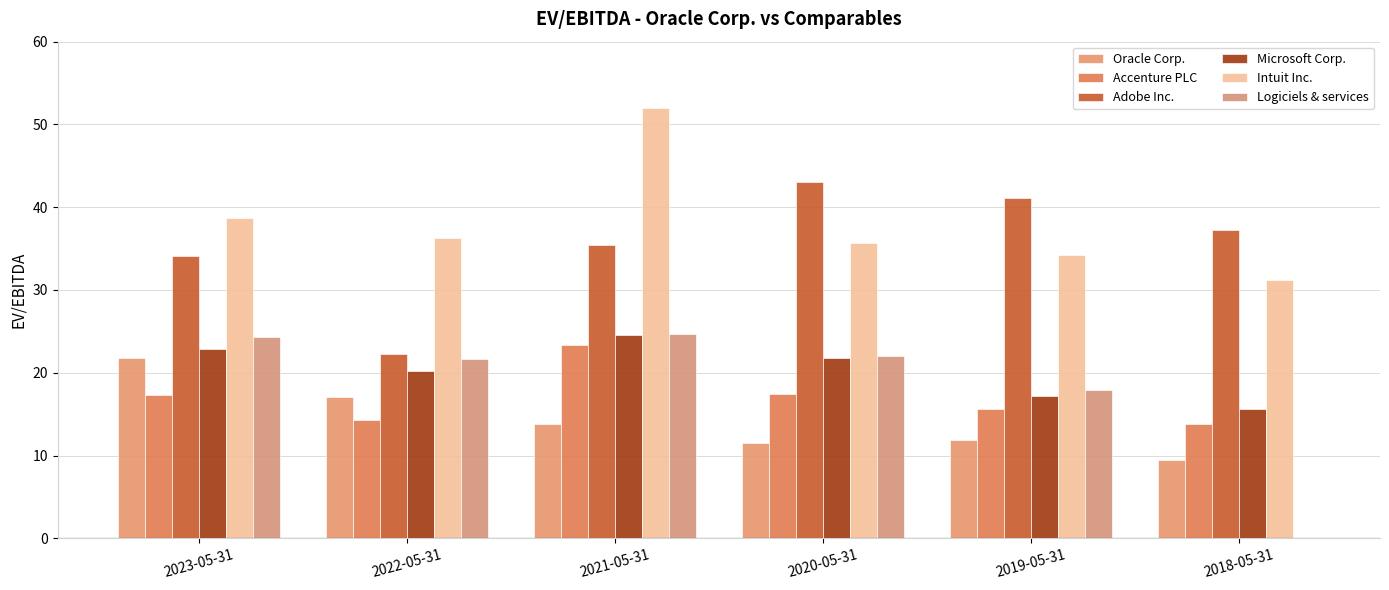

How many groups of bars are there?

6